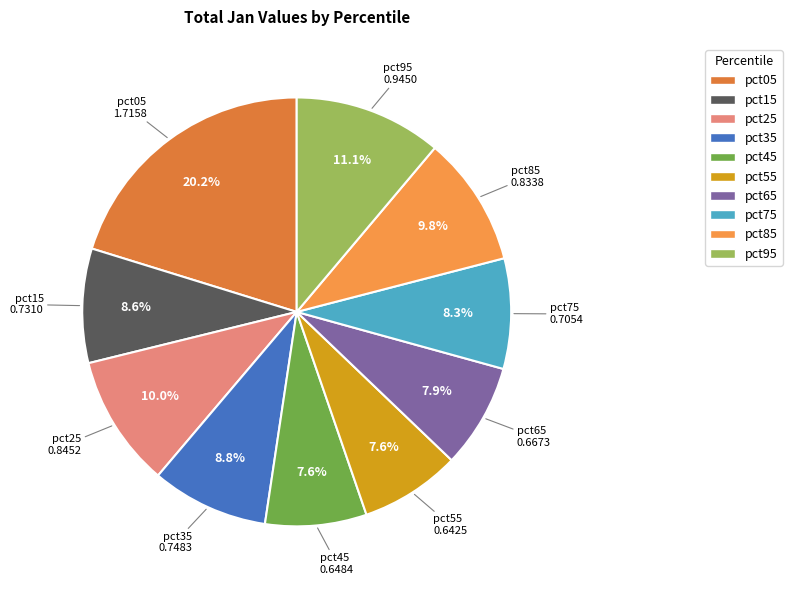

To the nearest percent, what is the difference between the pct55 and pct25 slice percentages?

2%